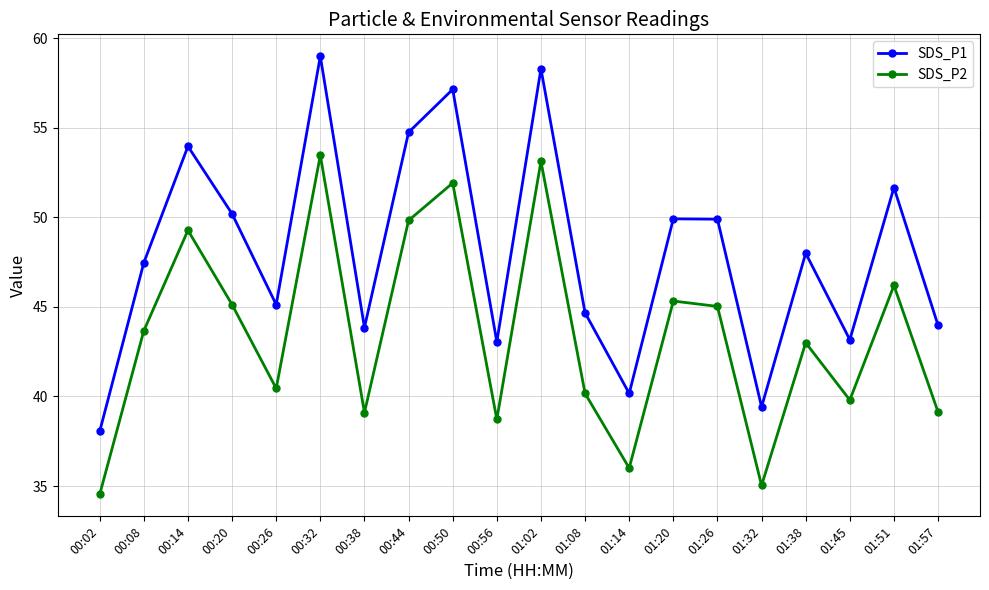

What is the difference between the SDS_P1 values at 00:32 and 00:08?

11.5